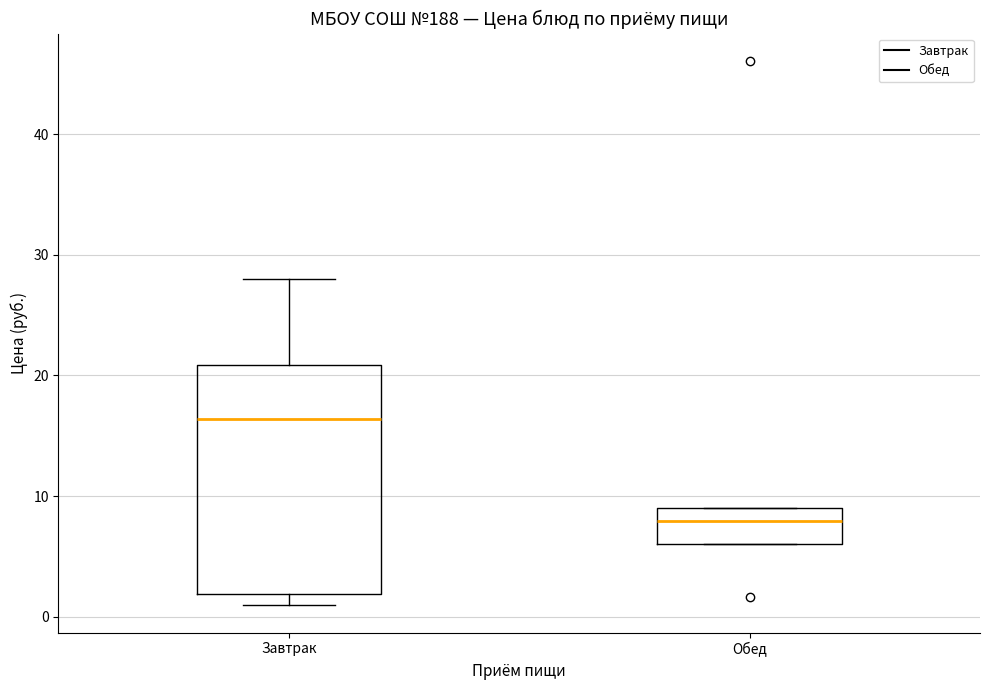

Reading left to right, transcribe this box plot: for each box, give where its median line is, the range the box spans, and where its two whiskers end, as read against the y-axis. The values are not printed on the chart, so give them approximately, as read against the axis.

Завтрак: median 16, box 2 to 21, whiskers 1 to 28
Обед: median 8, box 6 to 9, whiskers 6 to 9